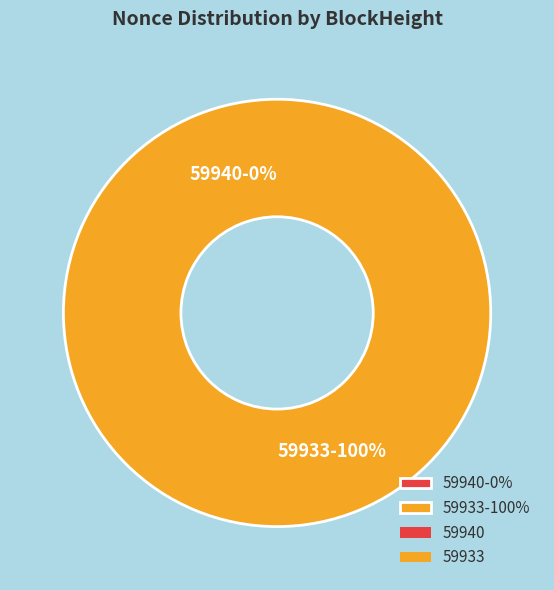

What percentage is NOT represented by 59940?

100.0%